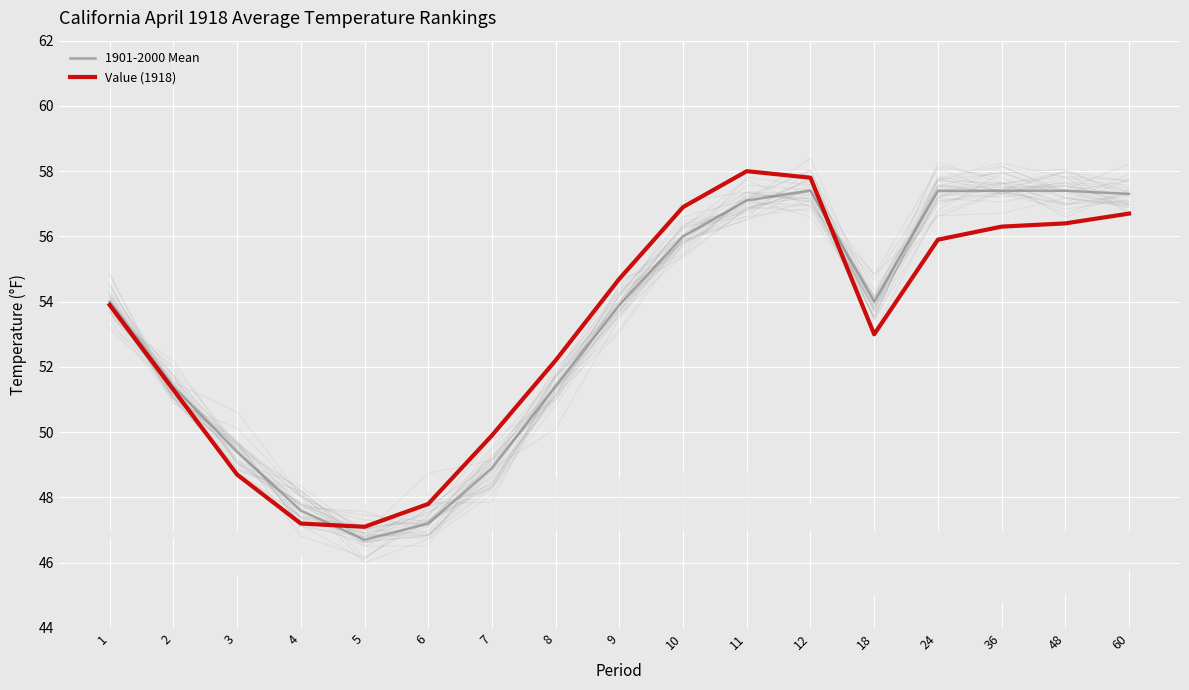

What is the approximate value of Value (1918) at 18?

53.0